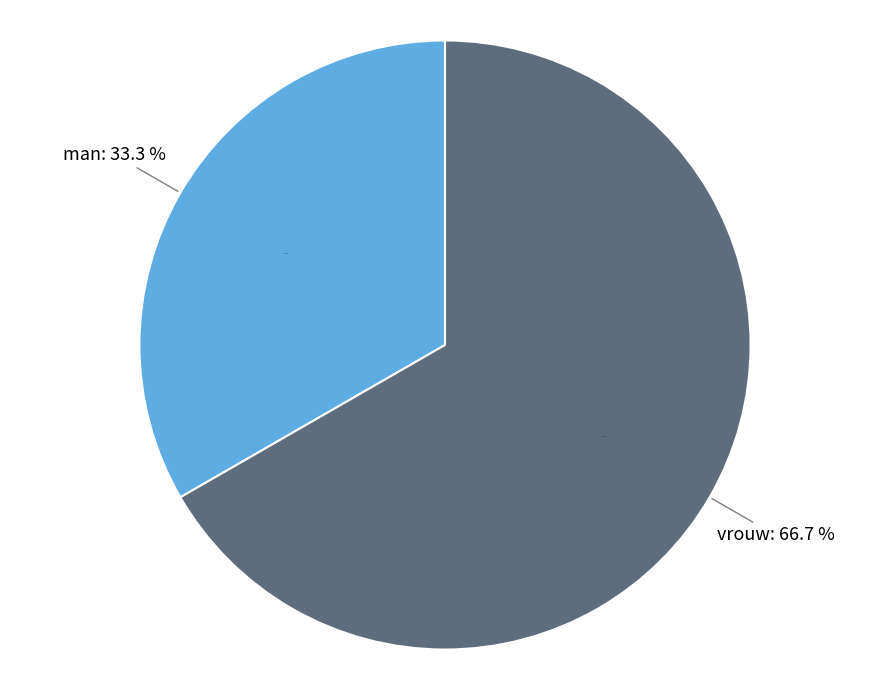

Count the number of slices in the pie.

2